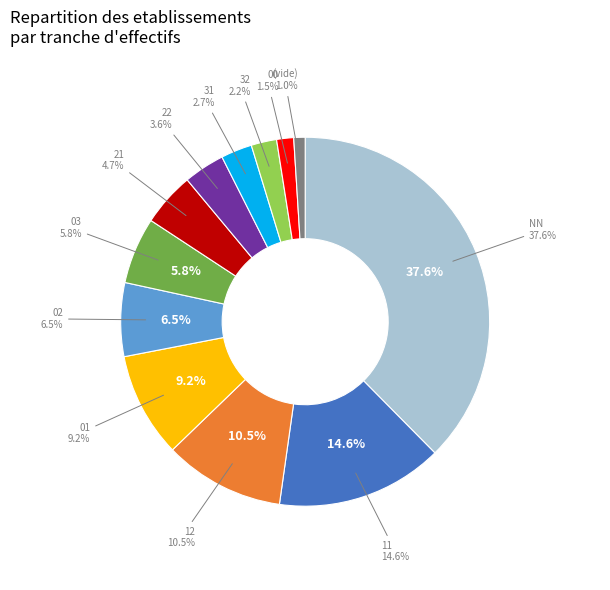

What percentage is the 12 slice, to the nearest percent?

11%